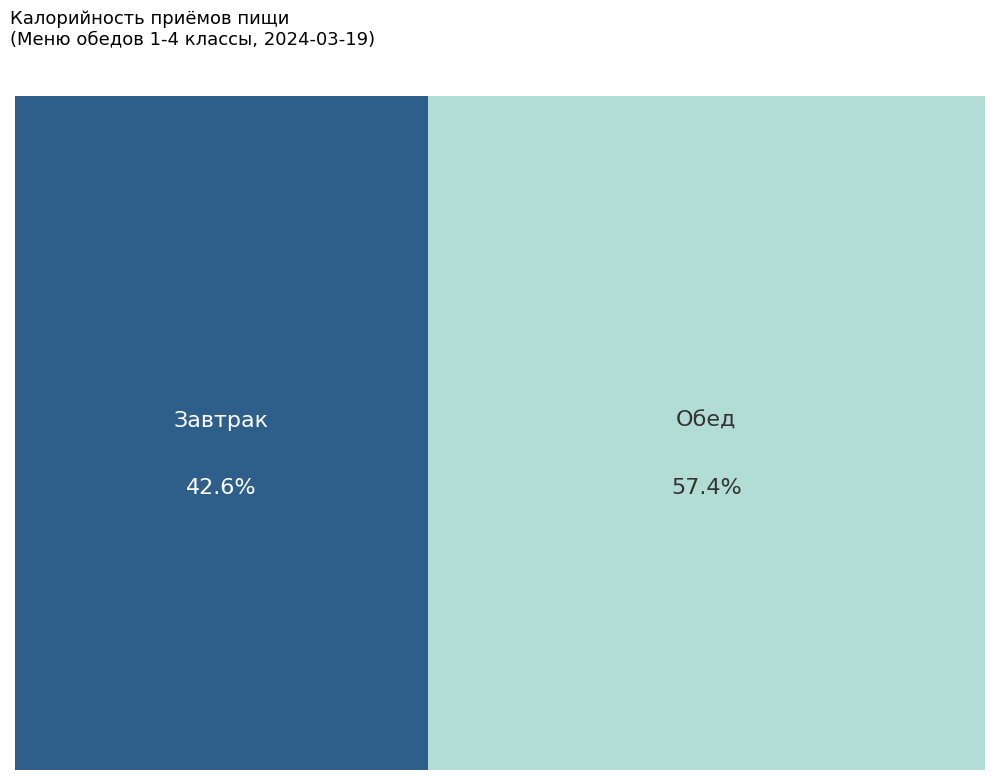

Rank the categories by value from highest to lowest.

Обед, Завтрак